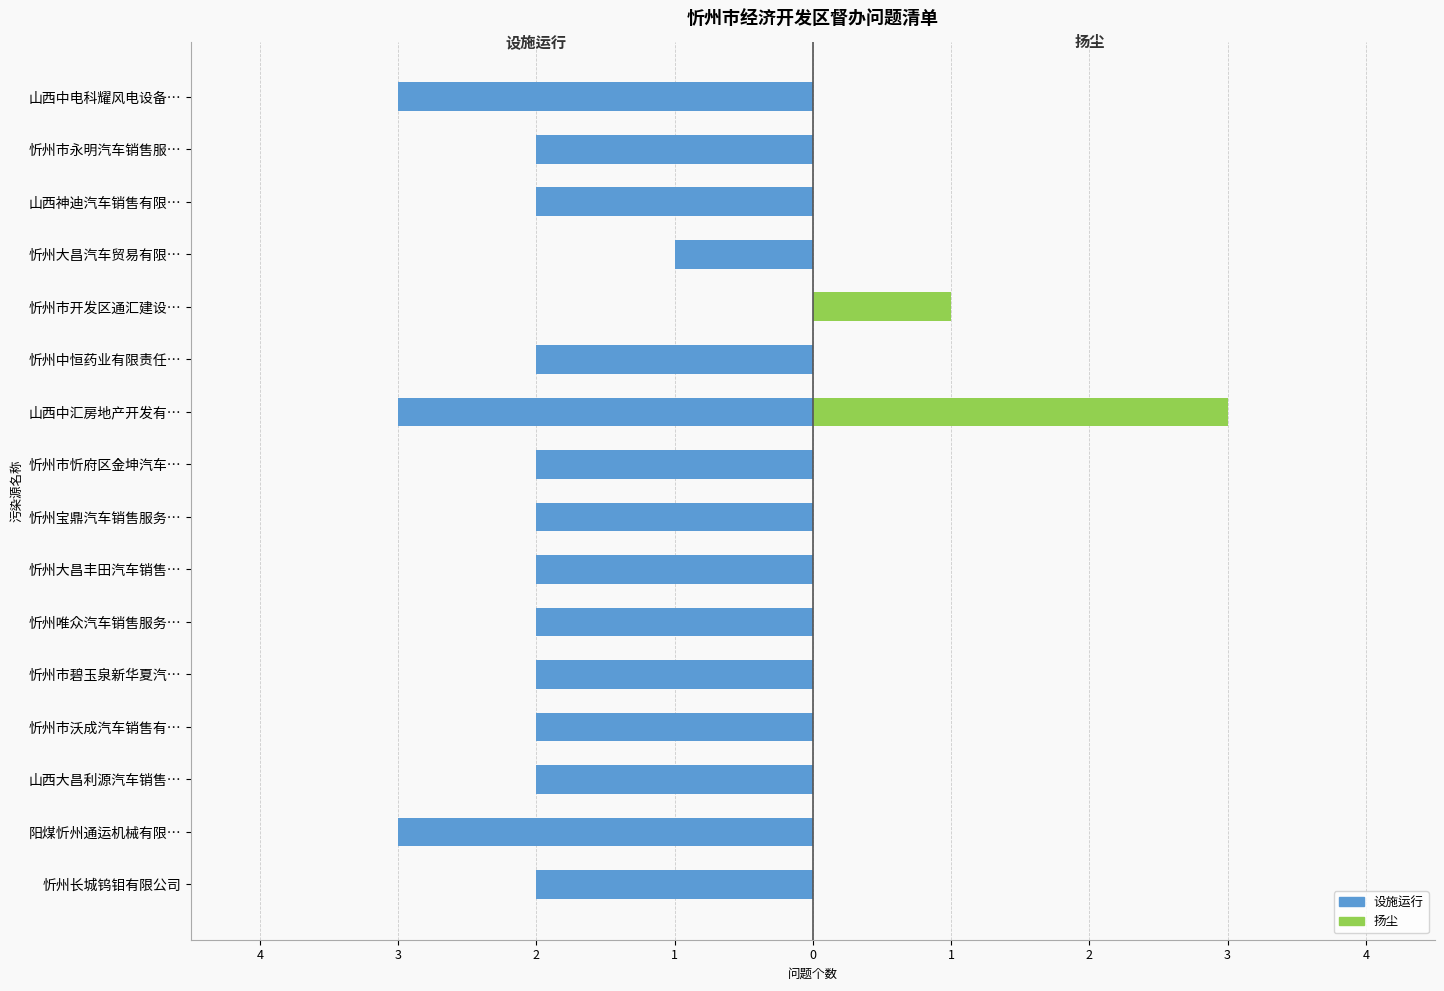

Are the bars horizontal?

Yes